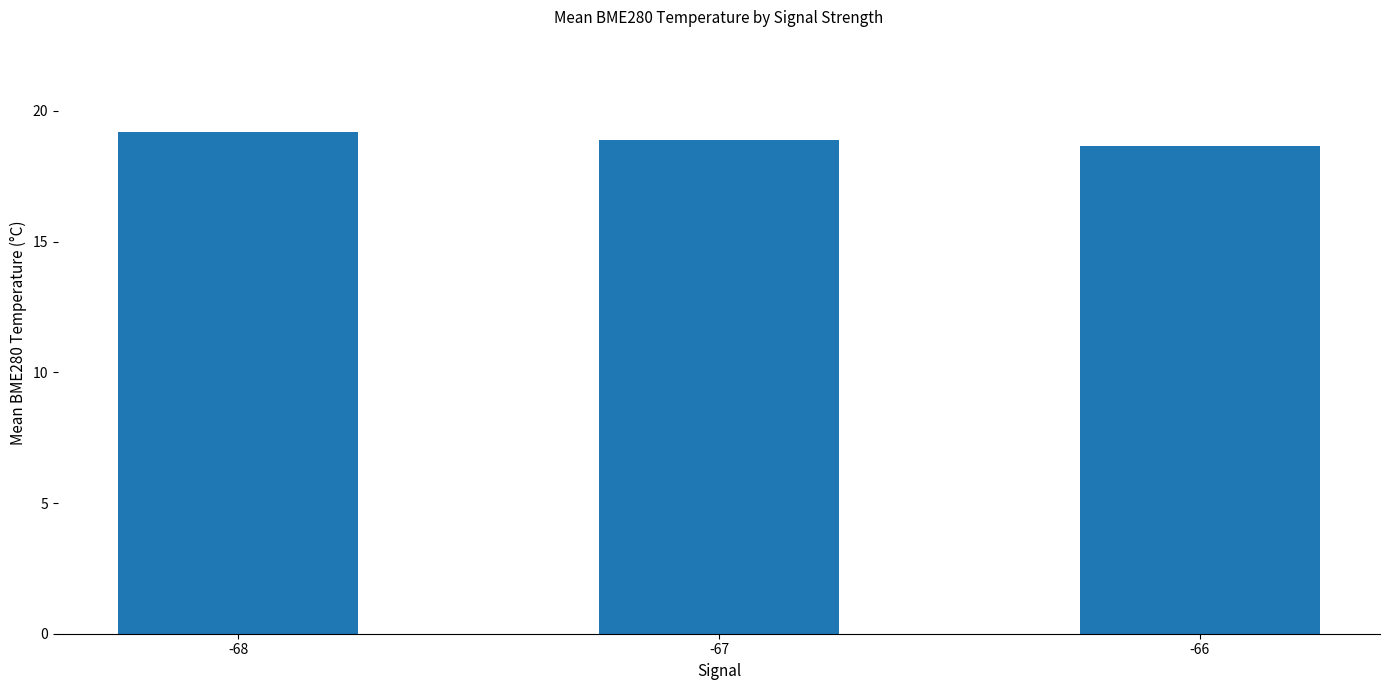

Rank the categories by value from highest to lowest.

-68, -67, -66